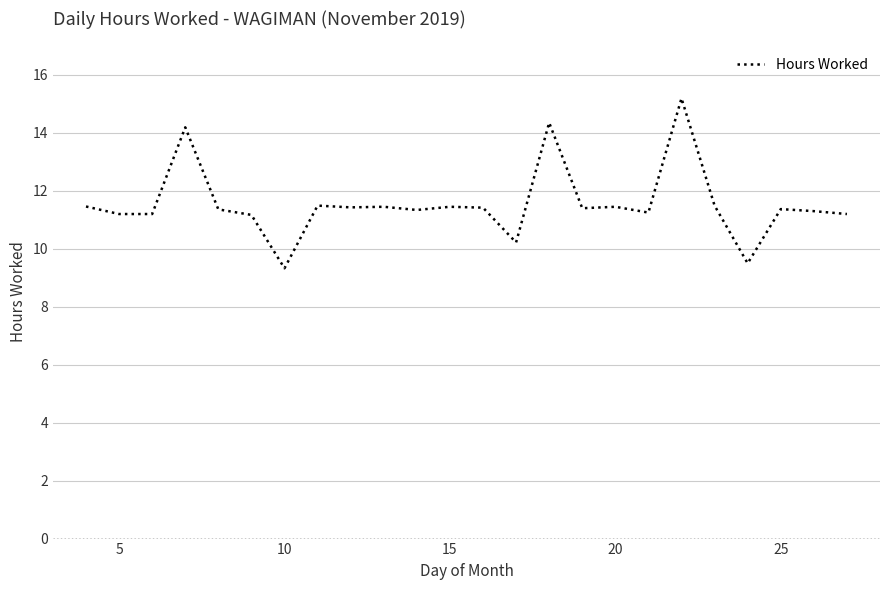

What is the difference between the maximum and minimum values?

5.9